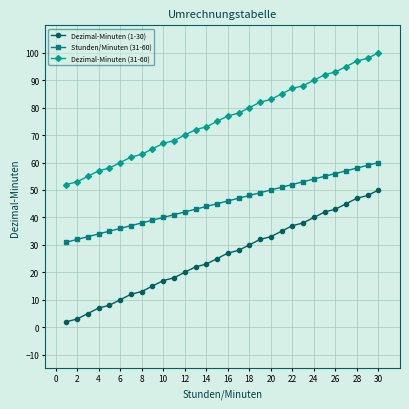

What is the sum of all Dezimal-Minuten (31-60) values?

2275